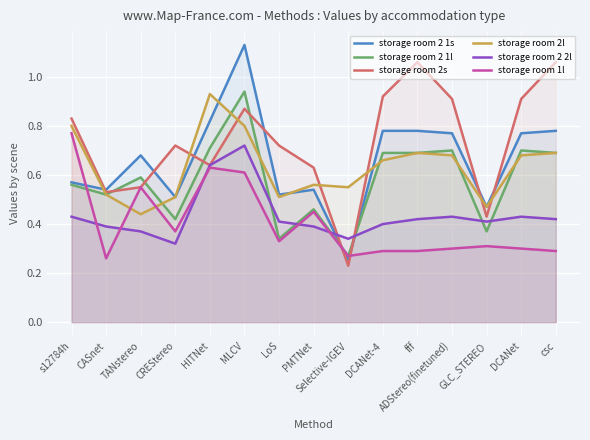

What is the difference between the storage room 2s values at s12784h and LoS?

0.1